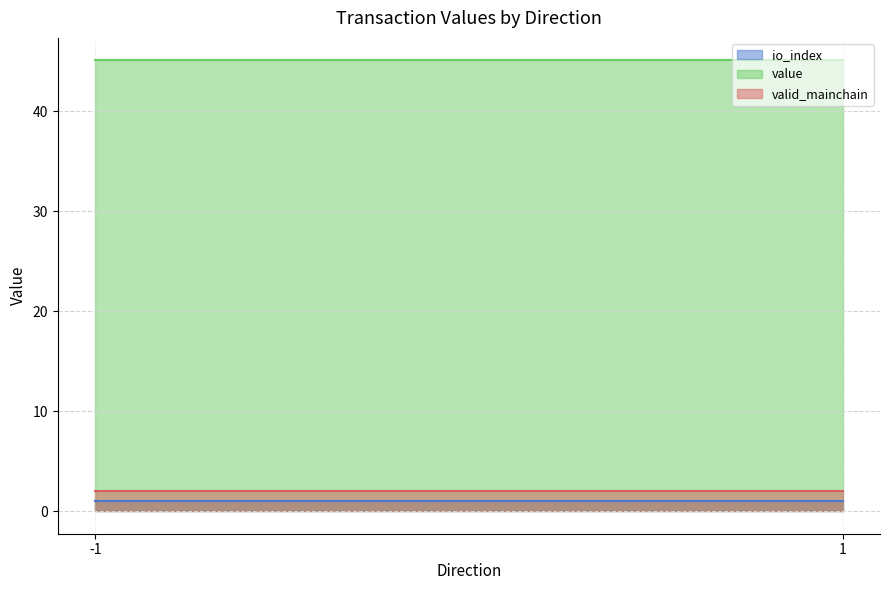

True or false: value and io_index cross at least once.

False